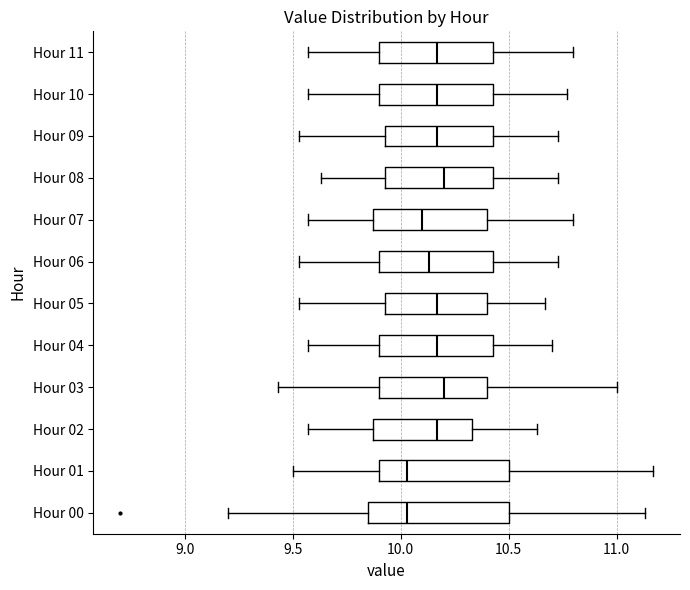

Reading bottom to top, read every box against the x-axis: the position of its median line, the range the box covers, and the ends of its whiskers. The values are not printed on the chart, so give them approximately, as read against the axis.

Hour 00: median 10.05, box 9.85 to 10.50, whiskers 9.20 to 11.15
Hour 01: median 10.05, box 9.90 to 10.50, whiskers 9.50 to 11.15
Hour 02: median 10.15, box 9.85 to 10.35, whiskers 9.55 to 10.65
Hour 03: median 10.20, box 9.90 to 10.40, whiskers 9.45 to 11.00
Hour 04: median 10.15, box 9.90 to 10.45, whiskers 9.55 to 10.70
Hour 05: median 10.15, box 9.95 to 10.40, whiskers 9.55 to 10.65
Hour 06: median 10.15, box 9.90 to 10.45, whiskers 9.55 to 10.75
Hour 07: median 10.10, box 9.85 to 10.40, whiskers 9.55 to 10.80
Hour 08: median 10.20, box 9.95 to 10.45, whiskers 9.65 to 10.75
Hour 09: median 10.15, box 9.95 to 10.45, whiskers 9.55 to 10.75
Hour 10: median 10.15, box 9.90 to 10.45, whiskers 9.55 to 10.75
Hour 11: median 10.15, box 9.90 to 10.45, whiskers 9.55 to 10.80